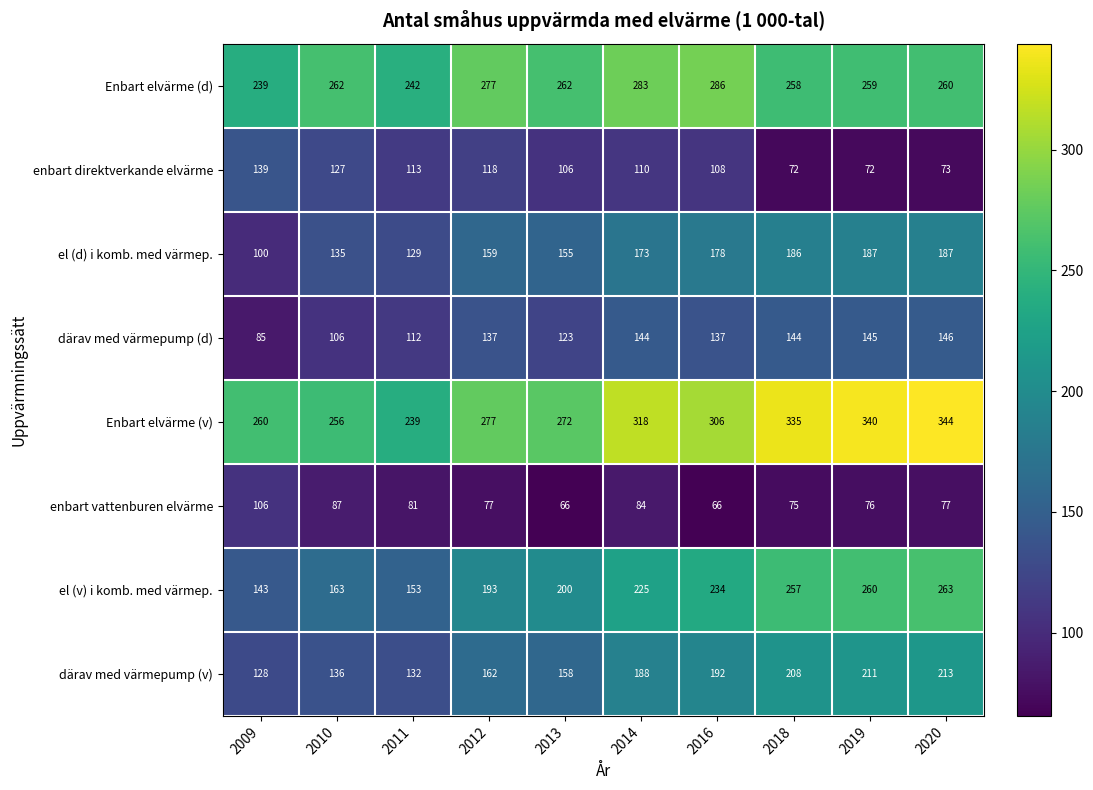

Which series changed the most between 2011 and 2012?

el (v) i komb. med värmep.